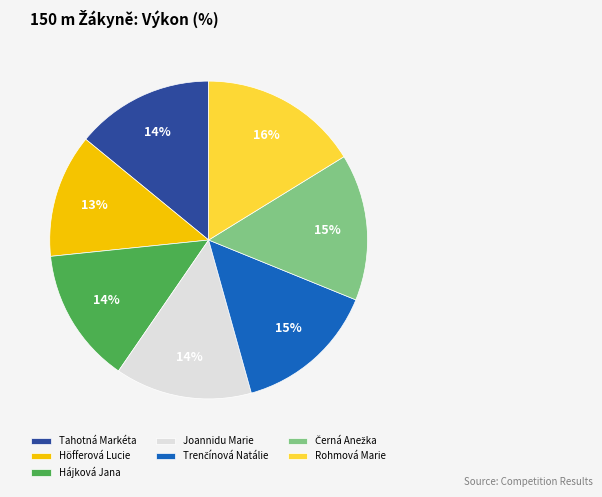

Between Joannidu Marie and Höfferová Lucie, which is larger?

Joannidu Marie